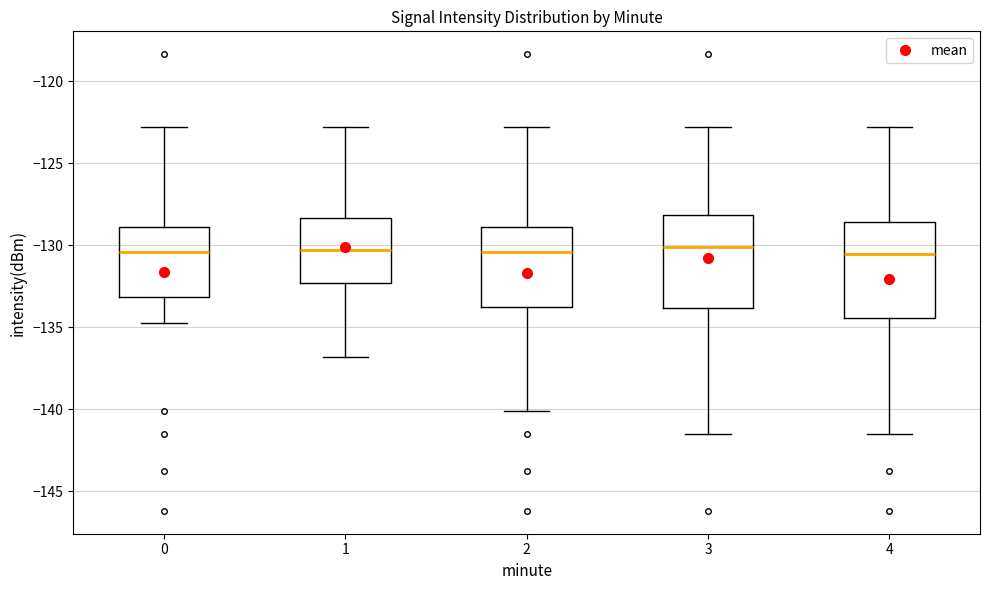

Reading left to right, read every box against the y-axis: the position of its median line, the range the box covers, and the ends of its whiskers. The values are not printed on the chart, so give them approximately, as read against the axis.

0: median -130.5, box -133.0 to -129.0, whiskers -135.0 to -123.0
1: median -130.5, box -132.5 to -128.5, whiskers -137.0 to -123.0
2: median -130.5, box -134.0 to -129.0, whiskers -140.0 to -123.0
3: median -130.0, box -134.0 to -128.0, whiskers -141.5 to -123.0
4: median -130.5, box -134.5 to -128.5, whiskers -141.5 to -123.0